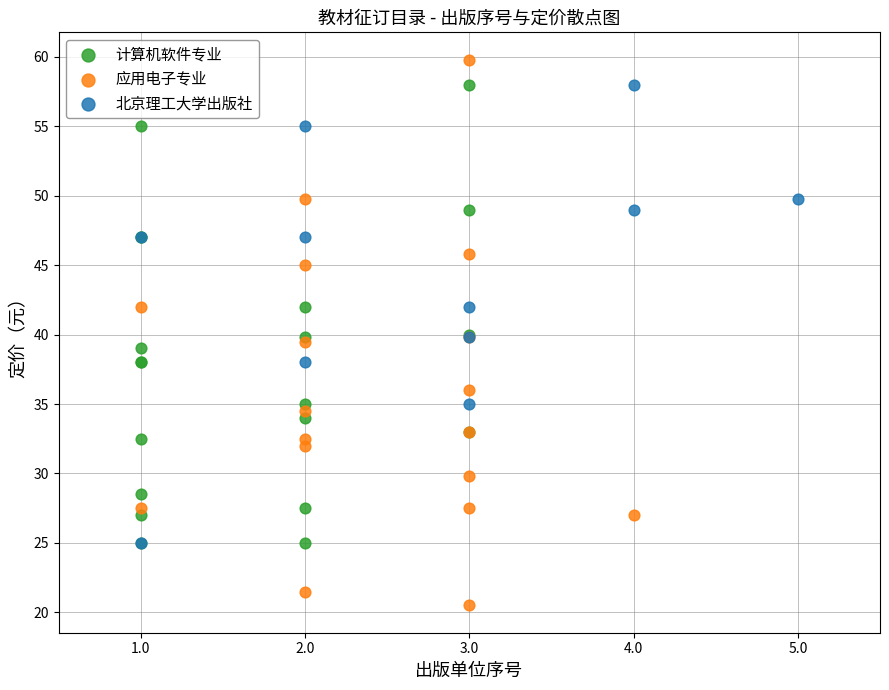

What are all the series names shown in the legend?

计算机软件专业, 应用电子专业, 北京理工大学出版社